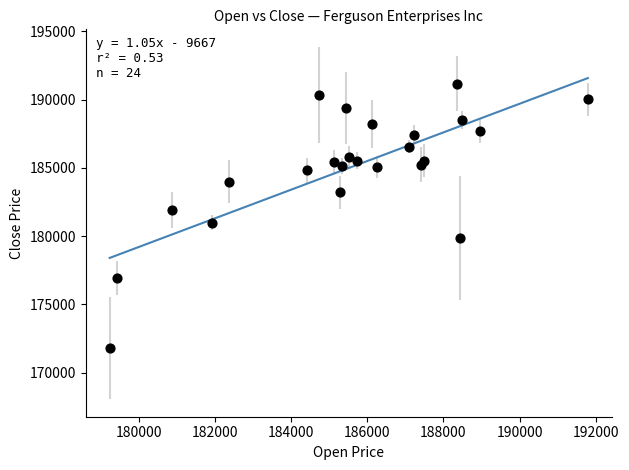

What is the range of X values (max minus min)?

12548